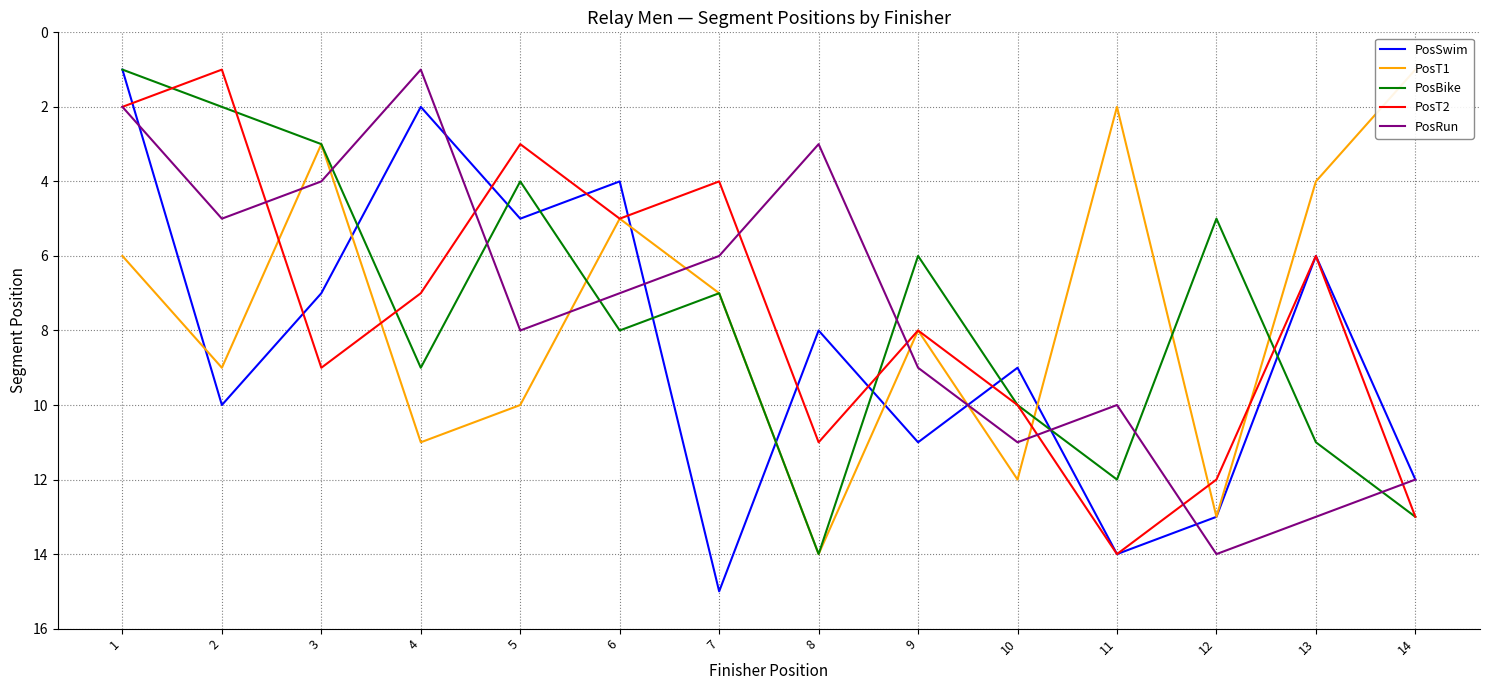

What are all the series names shown in the legend?

PosSwim, PosT1, PosBike, PosT2, PosRun